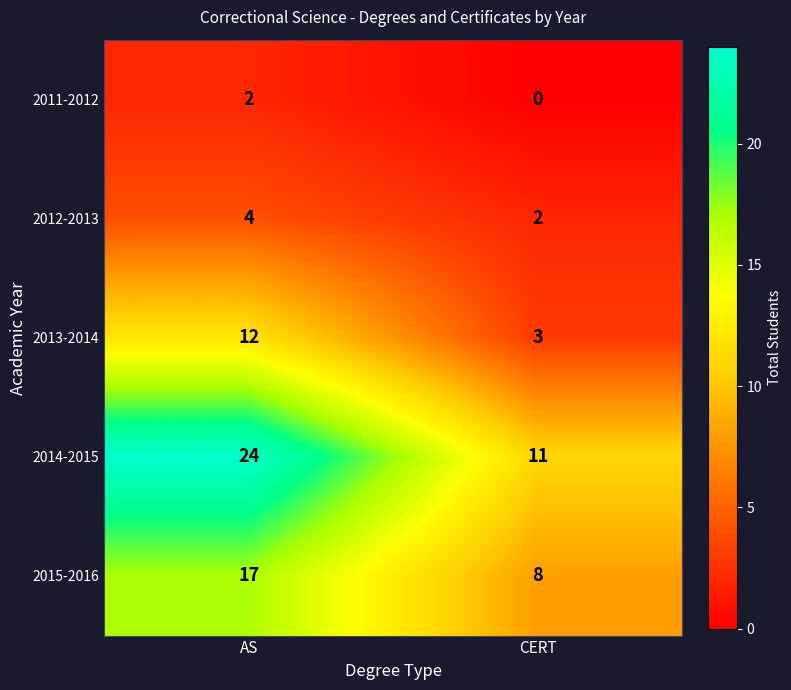

What is the highest value of the 2014-2015 series?

24